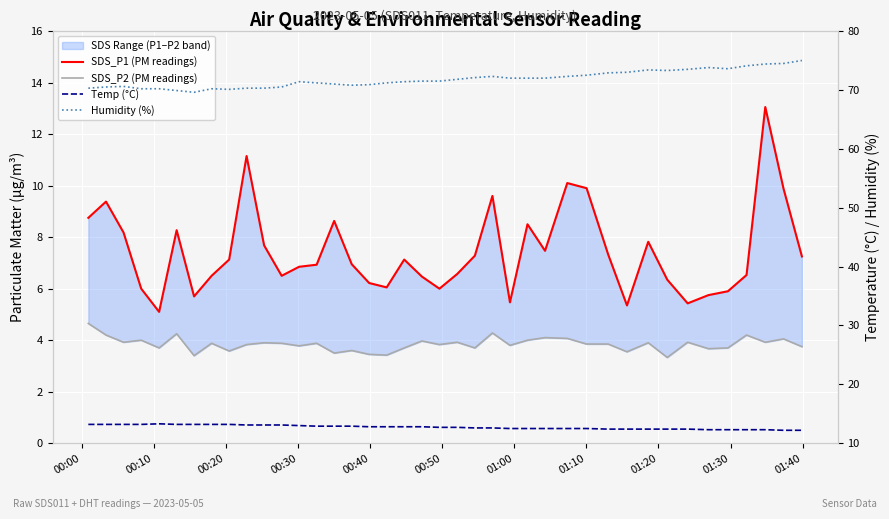

What is the lowest value of the SDS_P2 (PM readings) series?

3.3